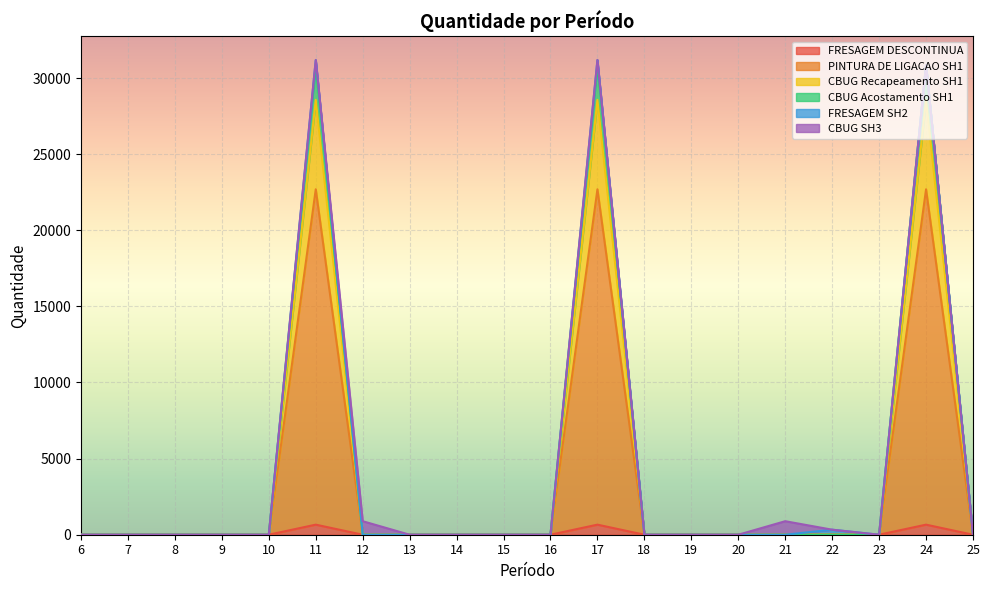

What is the maximum value for FRESAGEM DESCONTINUA?

661.0